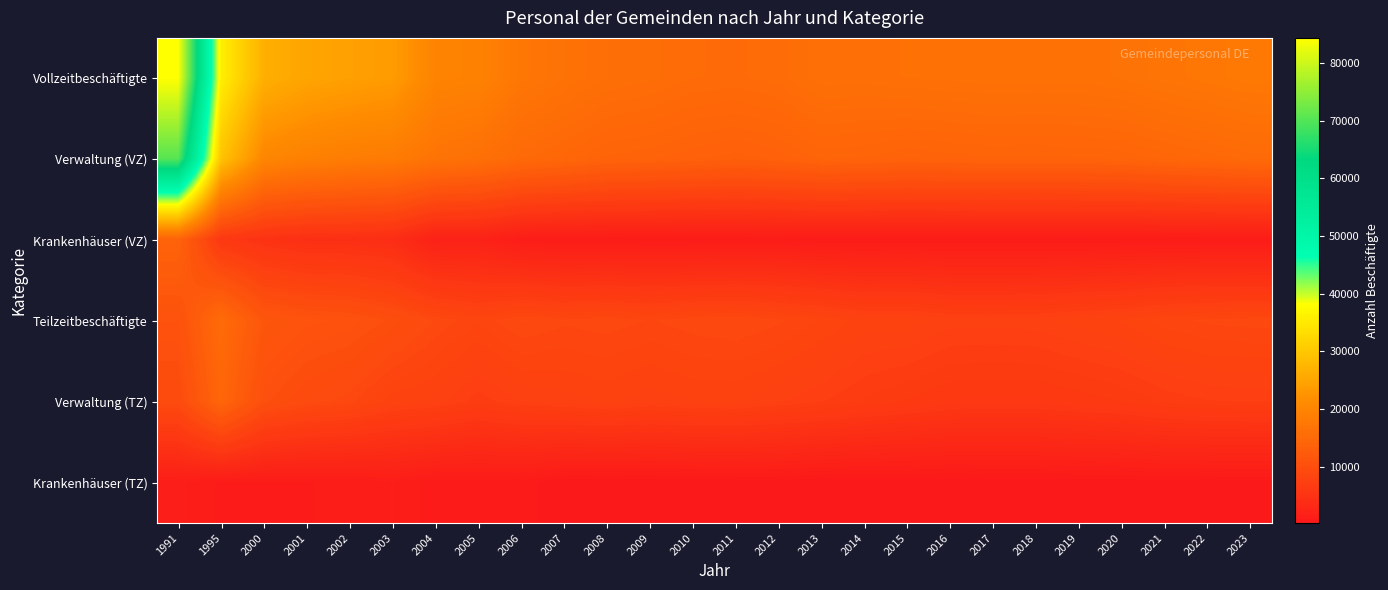

Which series has the largest total across all categories?

Vollzeitbeschäftigte